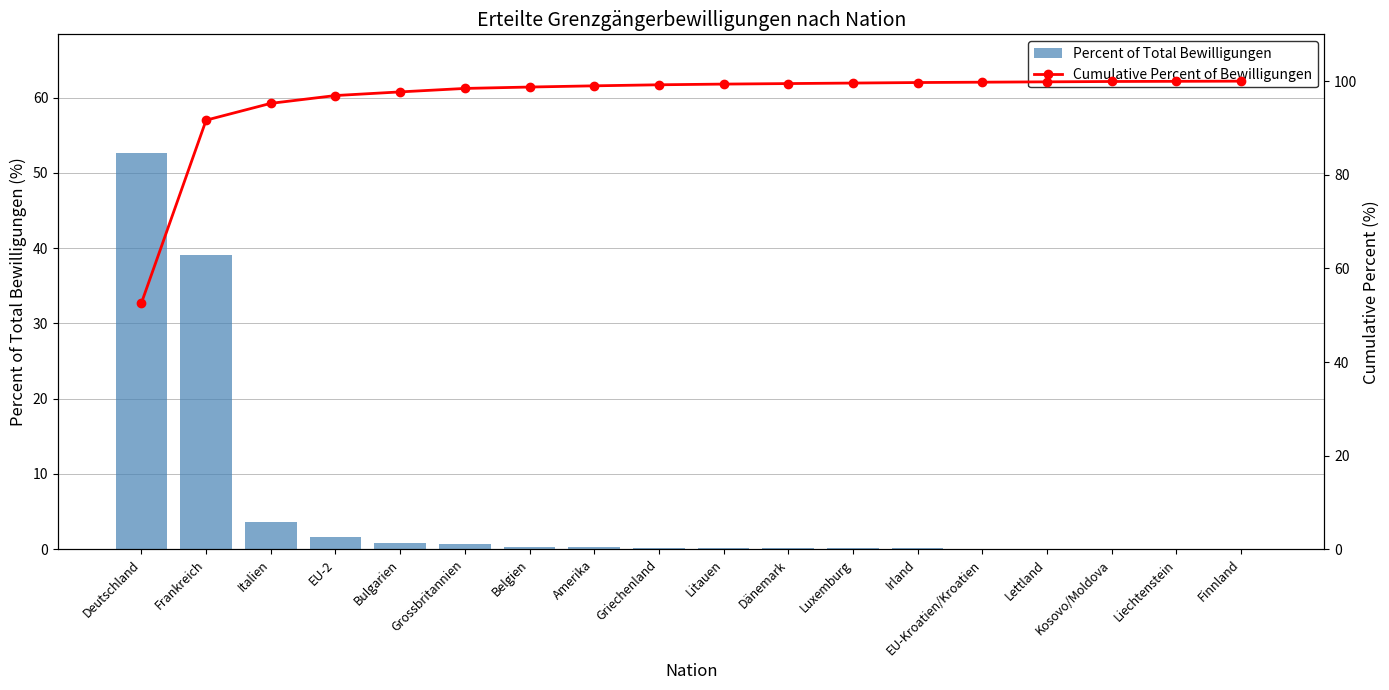

At which category does the chart reach its peak across all series?

Finnland